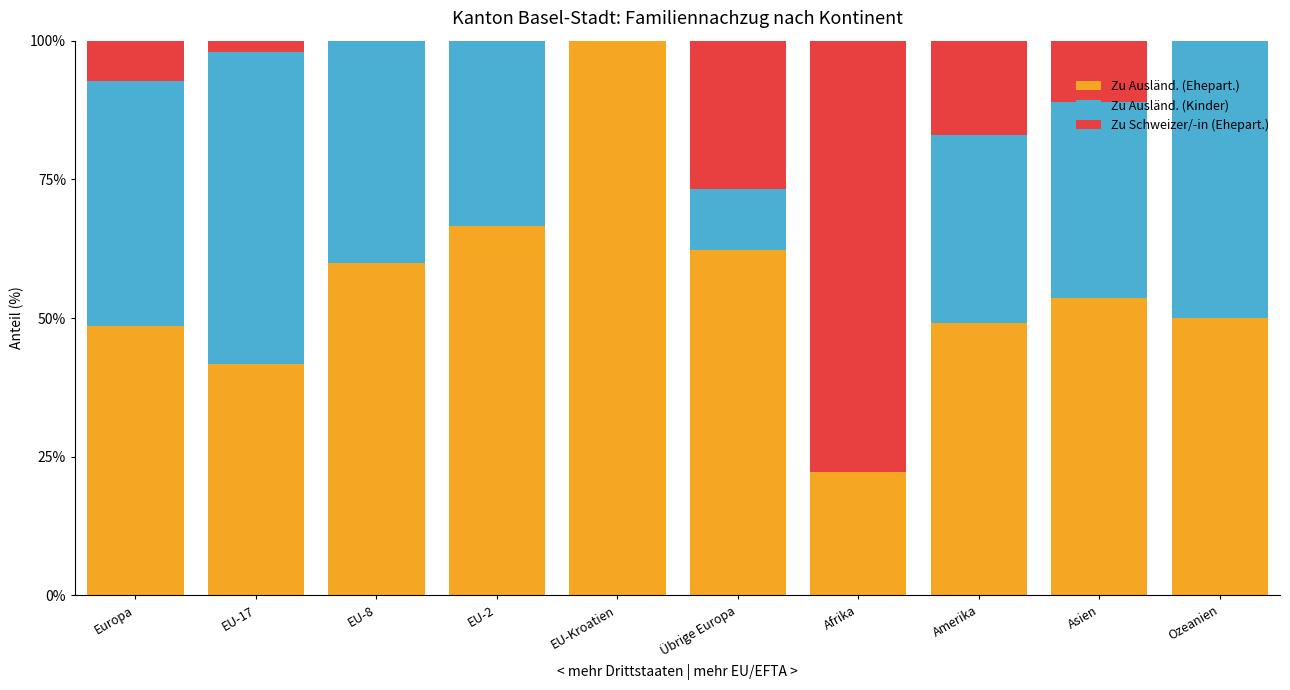

What is the total value across all series at Afrika?

100.0